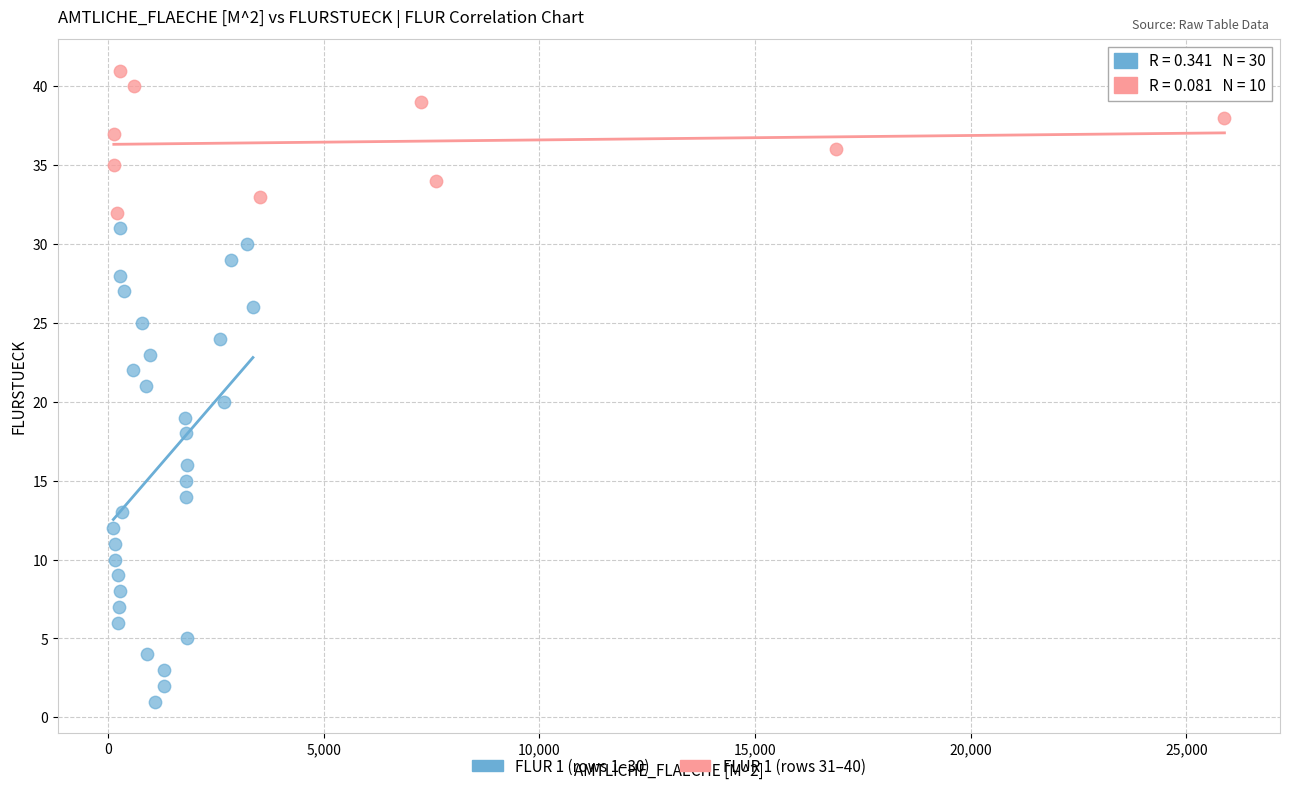

Which series has the widest spread of Y values?

FLUR 1 (rows 1–30)